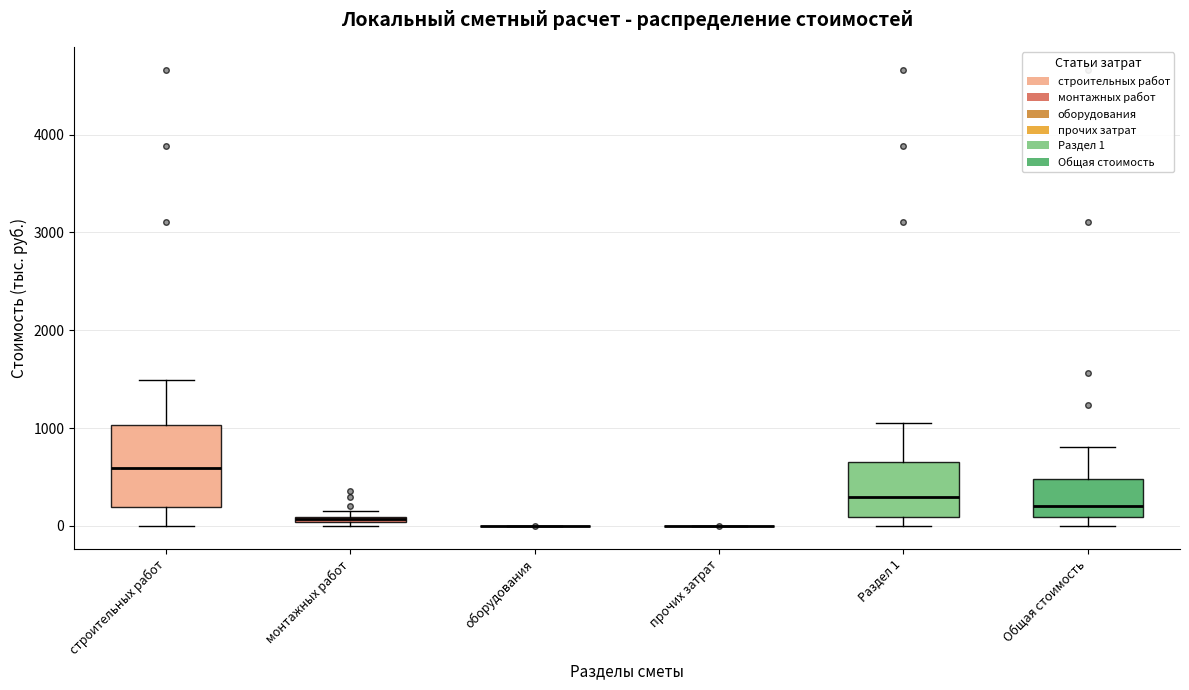

Comparing the boxes themselves (not the whiskers), which one is the tallest?

строительных работ